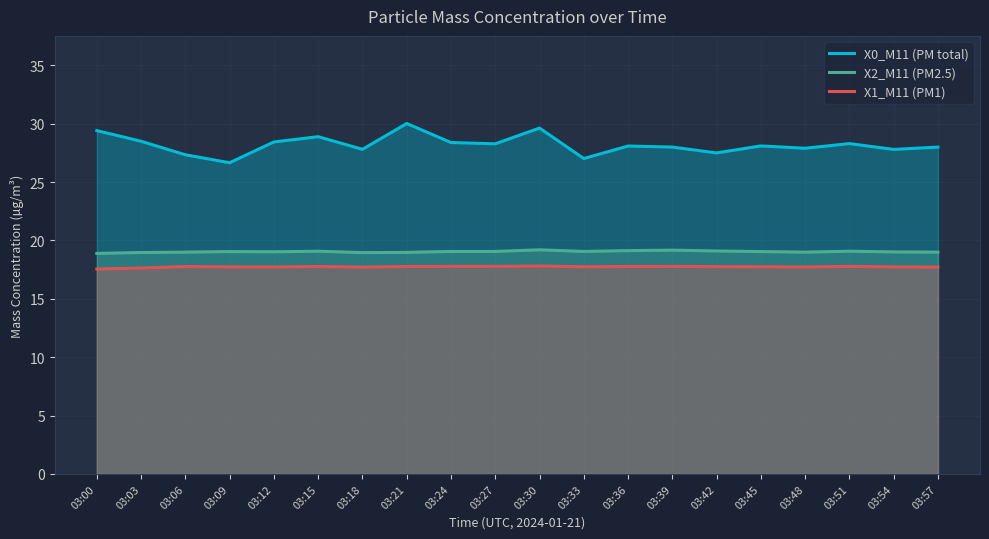

How many data points does each series have?

20